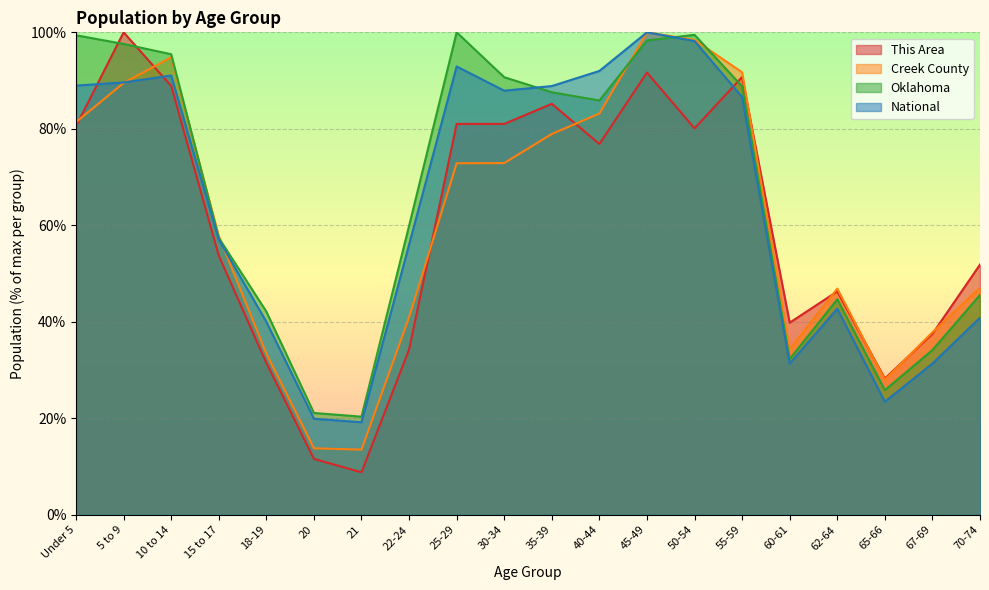

How many distinct data groups are displayed?

4